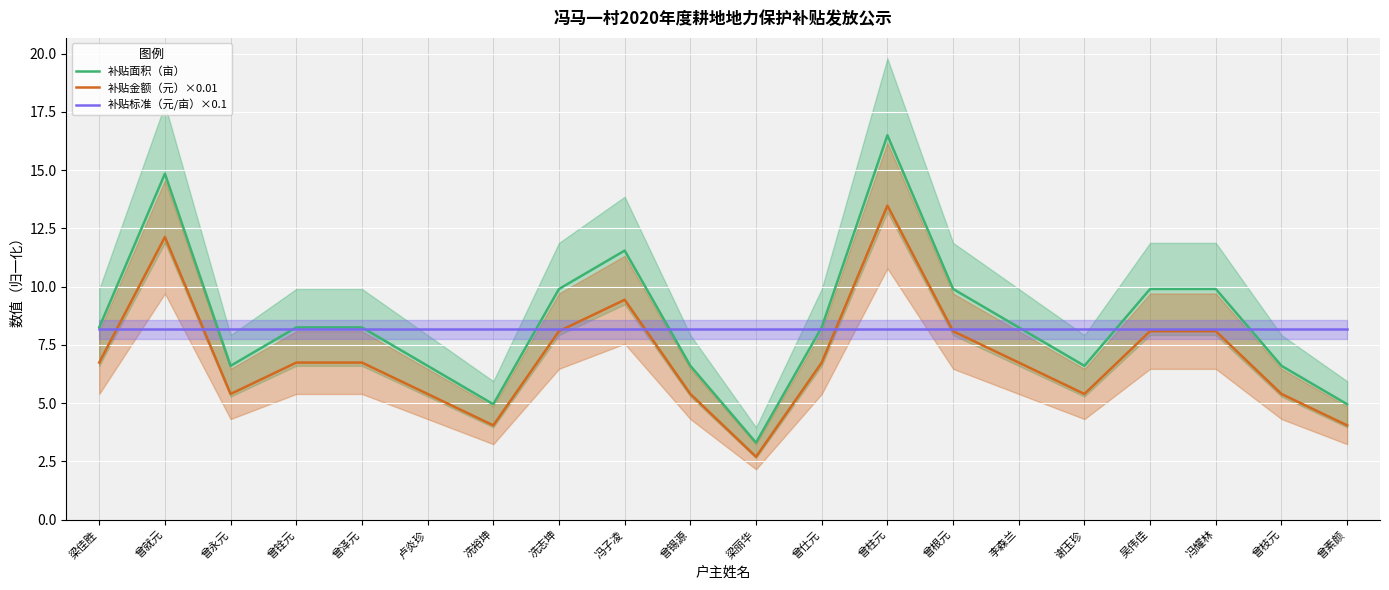

How many times do 补贴标准（元/亩）×0.1 and 补贴金额（元）×0.01 cross each other?

6